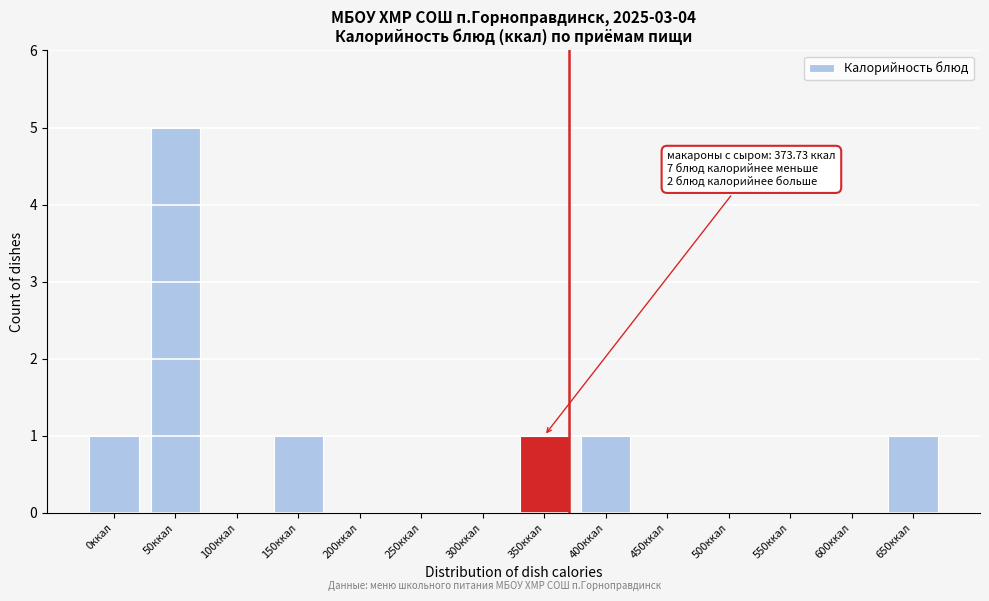

Reading right to left, transcribe all the data shown in this chart.

650ккал=1	600ккал=0	550ккал=0	500ккал=0	450ккал=0	400ккал=1	350ккал=1	300ккал=0	250ккал=0	200ккал=0	150ккал=1	100ккал=0	50ккал=5	0ккал=1